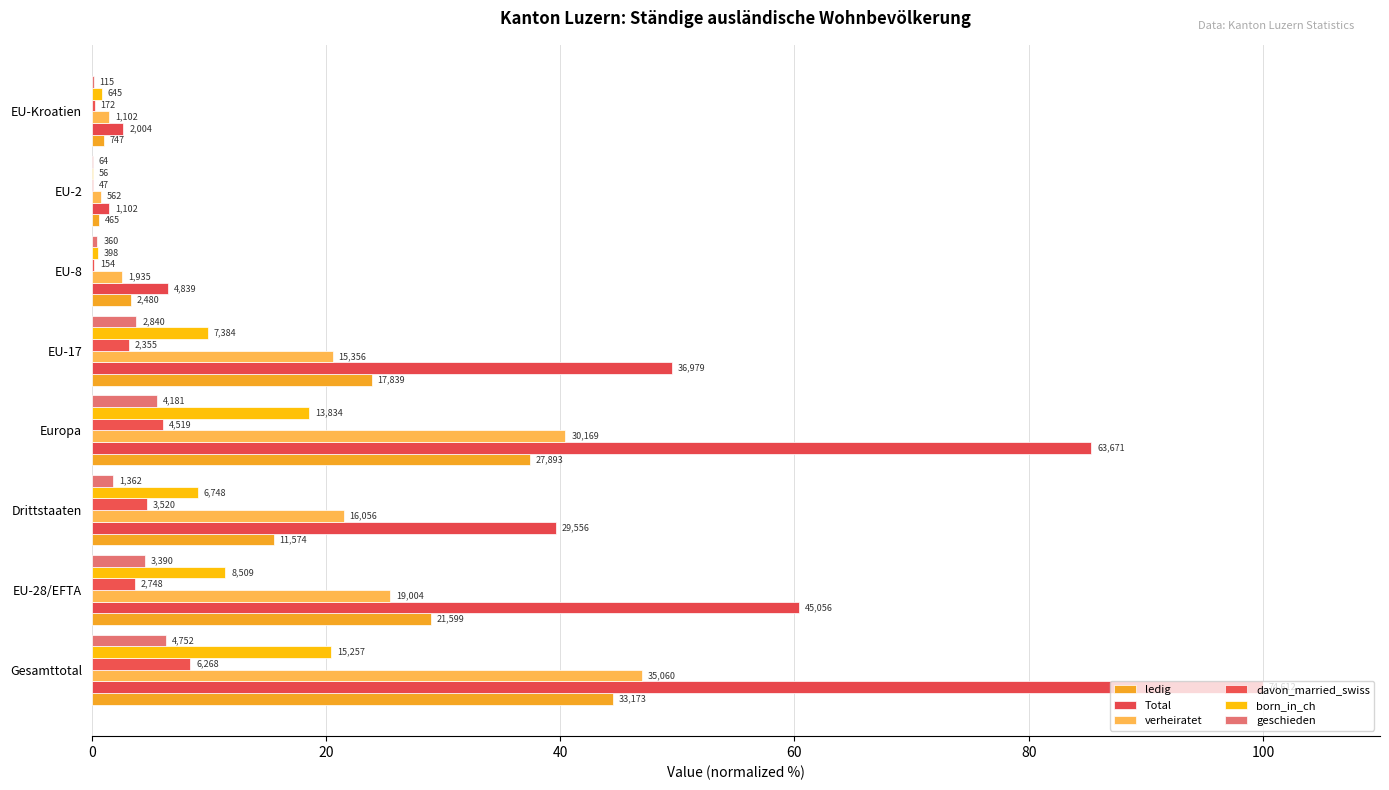

How many values in the ledig series exceed 23?

4